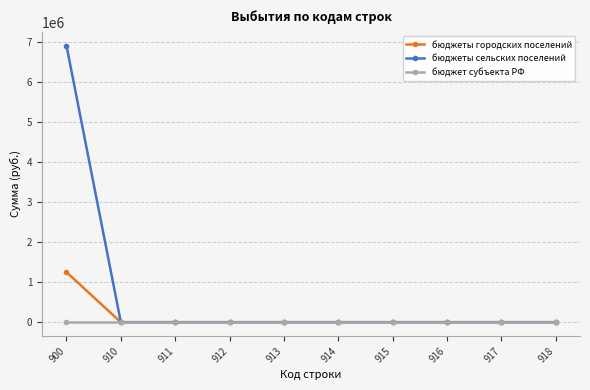

Reading left to right, list all the values displayed in this chart.

бюджеты городских поселений: 1250001.0	0.0	0.0	0.0	0.0	0.0	0.0	0.0	0.0	0.0
бюджеты сельских поселений: 6914437.5	0.0	0.0	0.0	0.0	0.0	0.0	0.0	0.0	0.0
бюджет субъекта РФ: 0.0	0.0	0.0	0.0	0.0	0.0	0.0	0.0	0.0	0.0